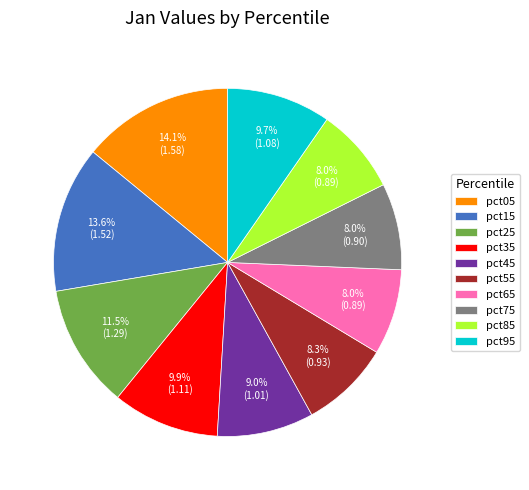

How many slices are in this pie chart?

10